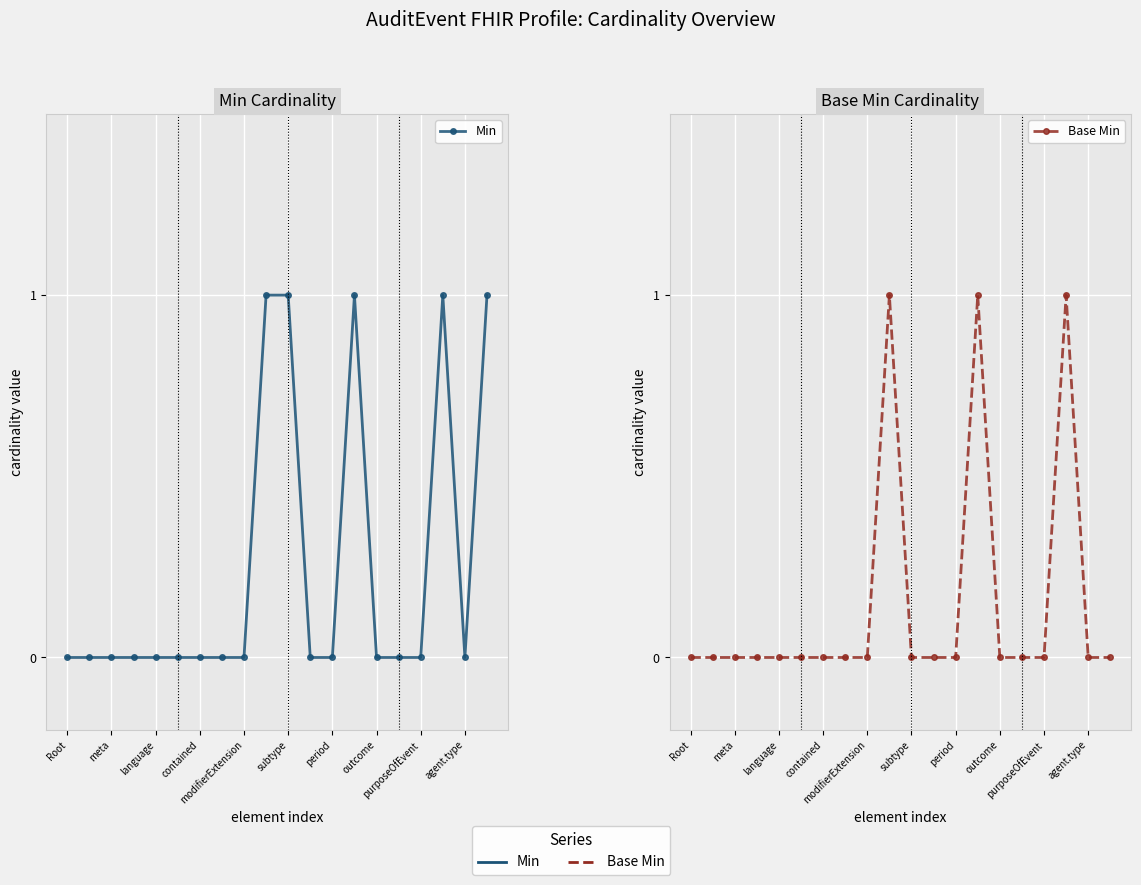

Which label corresponds to the smallest value in the chart?

Root